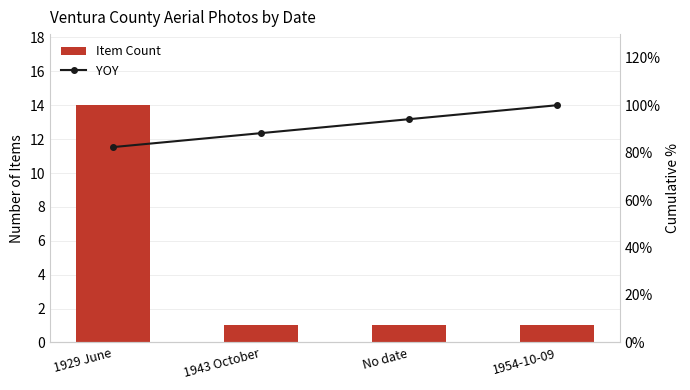

What is the label of the 2nd bar from the left?

1943 October